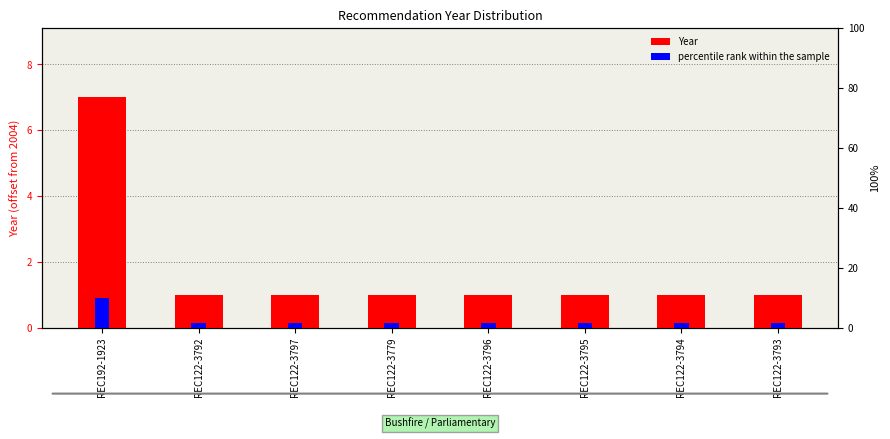

Where is Year nearest to the value 4?

REC192-1923